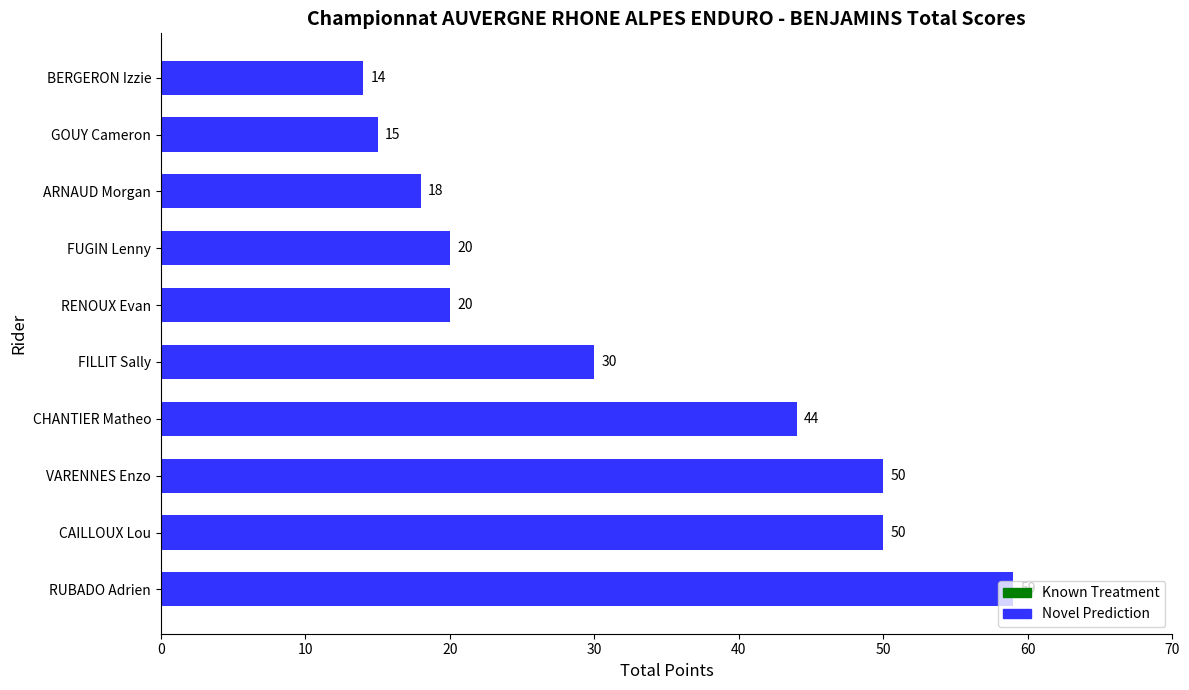

Is it true that the value at GOUY Cameron is 20?

False